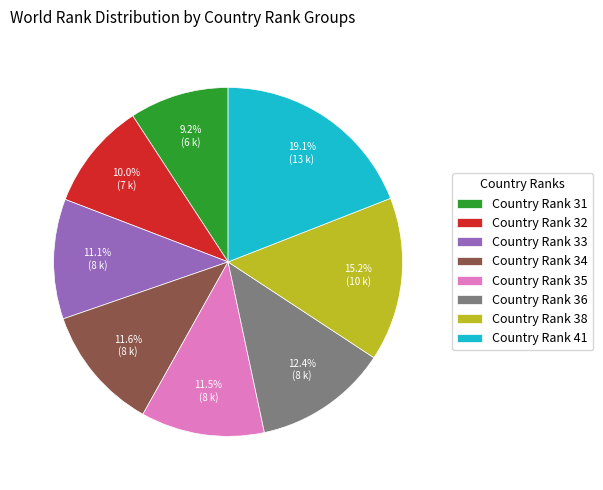

Count the number of slices in the pie.

8